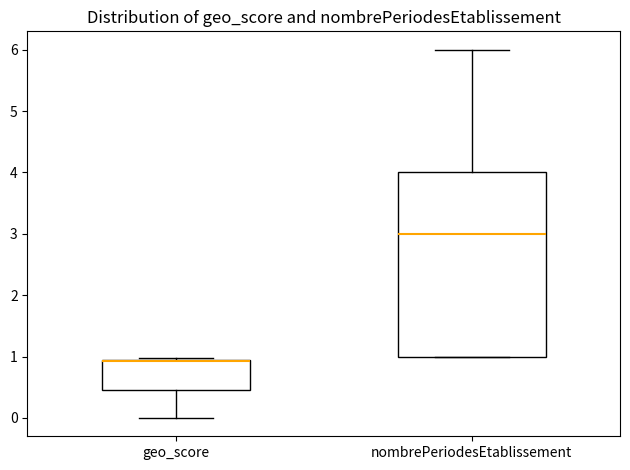

Where is the lower edge of the box for geo_score on the y-axis? The values are not printed on the chart, so give them approximately, as read against the axis.

0.5